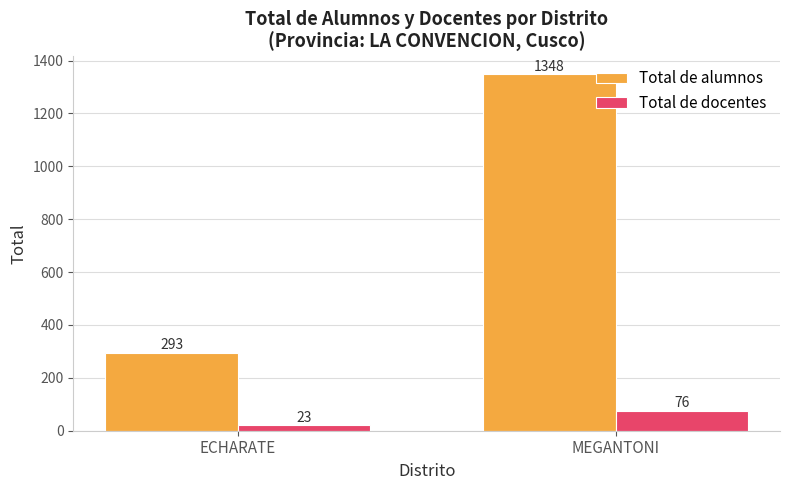

What is the value of the Total de docentes bar at the 2nd from the left?

76